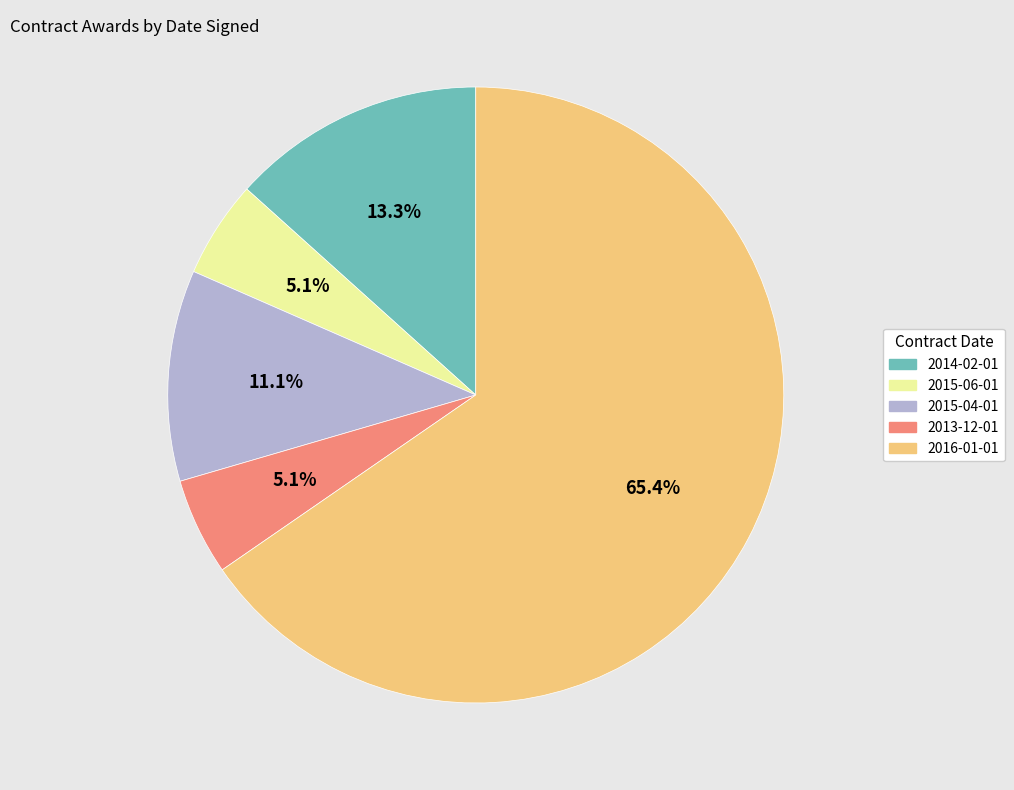

Between 2014-02-01 and 2015-06-01, which is larger?

2014-02-01